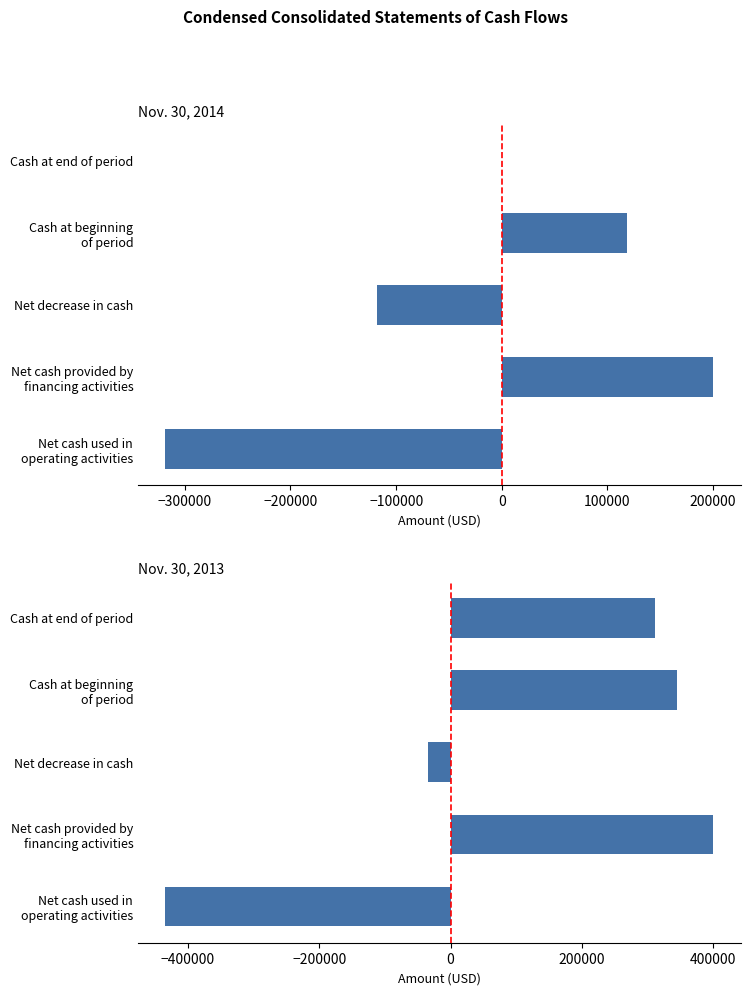

Rank the series at Cash at beginning of period from highest to lowest value.

Nov. 30, 2013, Nov. 30, 2014